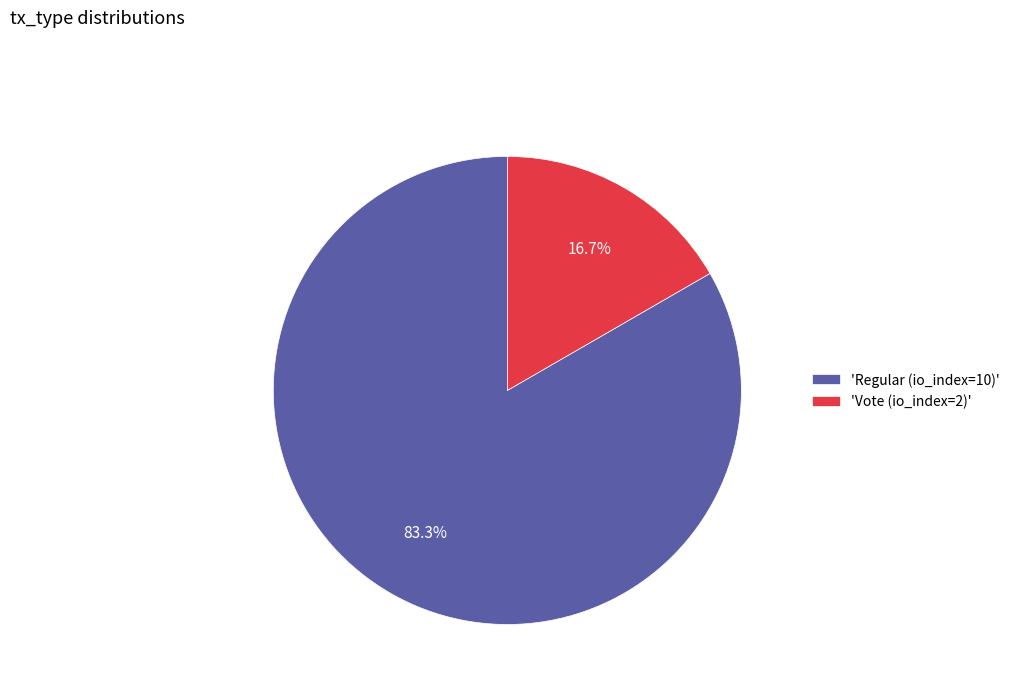

Count the number of slices in the pie.

2